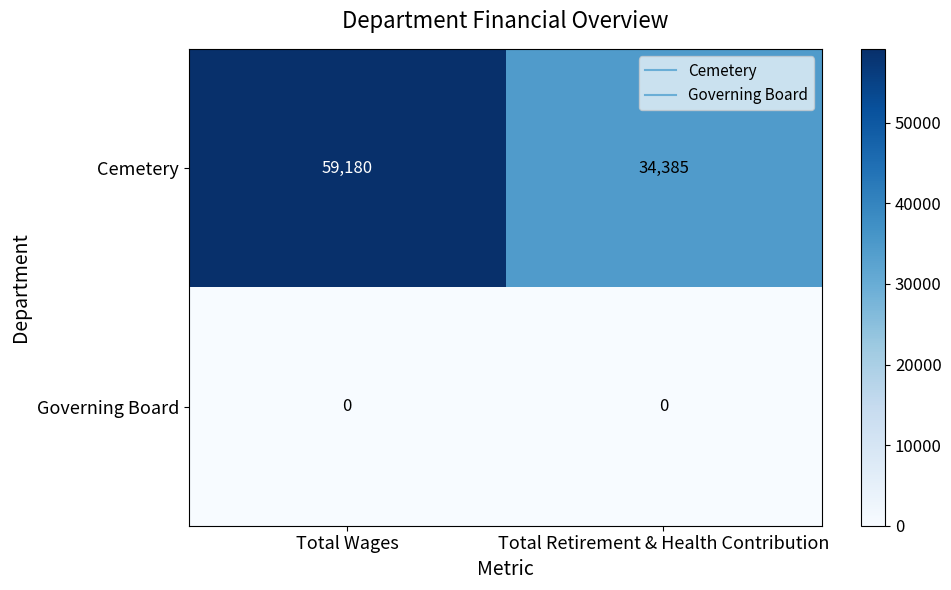

Which series has the largest total across all categories?

Cemetery